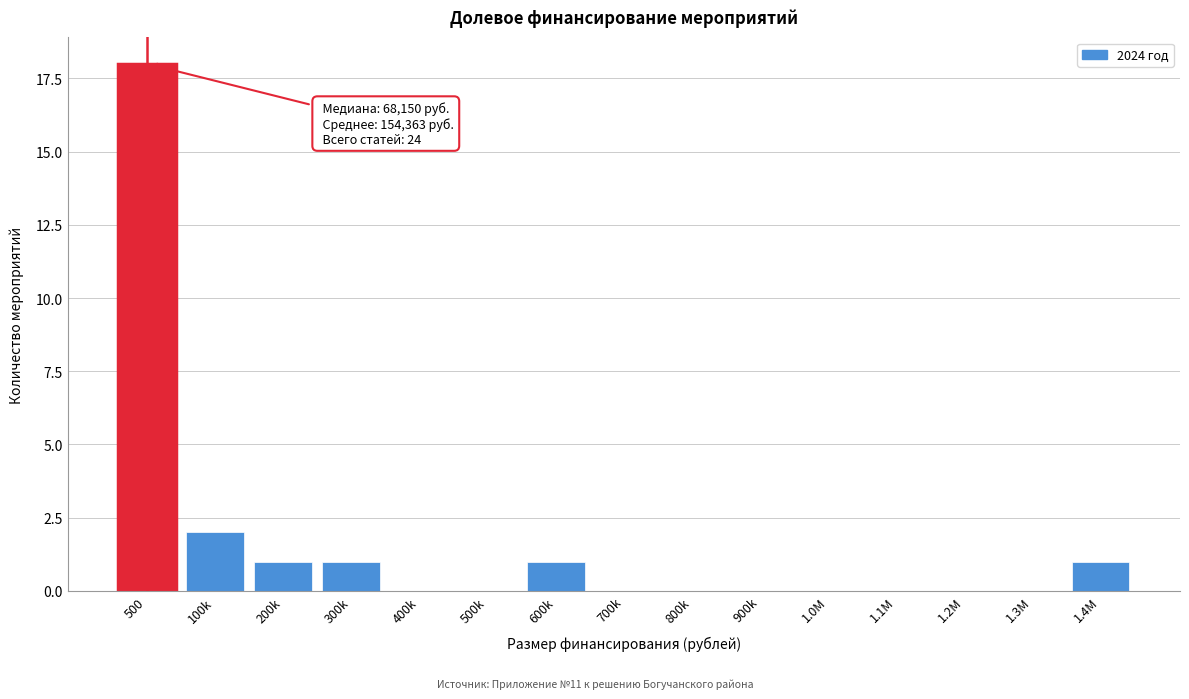

Reading left to right, list all the values displayed in this chart.

500=18	100k=2	200k=1	300k=1	400k=0	500k=0	600k=1	700k=0	800k=0	900k=0	1.0M=0	1.1M=0	1.2M=0	1.3M=0	1.4M=1